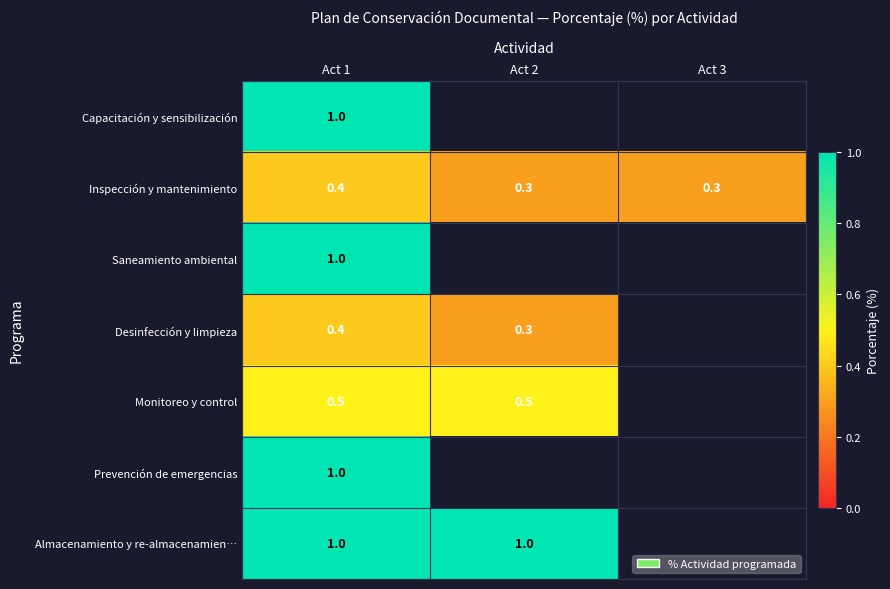

True or false: Desinfección y limpieza has a value of 0.4 at Act 1.

True